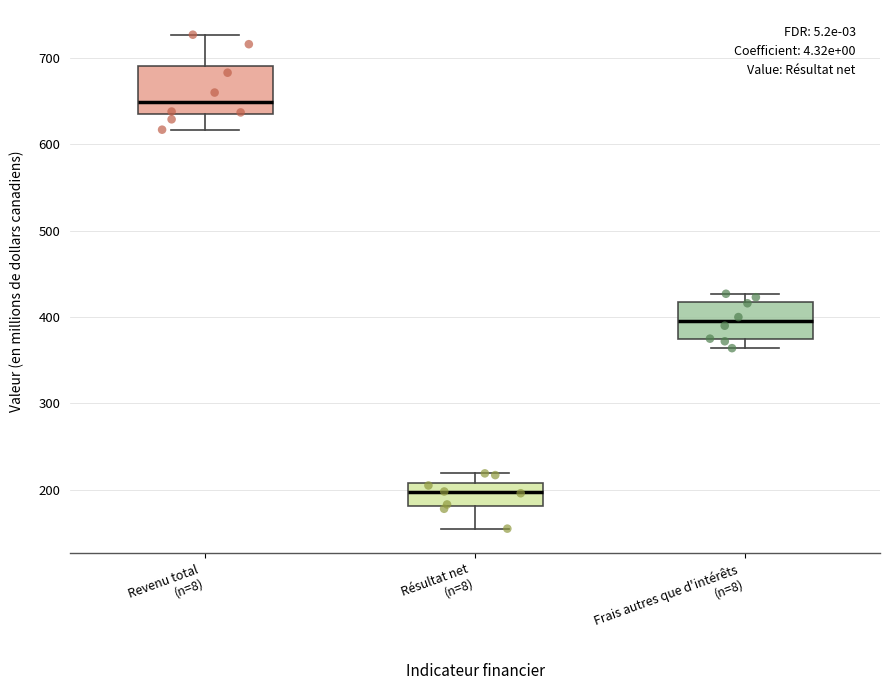

Reading left to right, read every box against the y-axis: the position of its median line, the range the box covers, and the ends of its whiskers. The values are not printed on the chart, so give them approximately, as read against the axis.

Revenu total (n=8): median 650, box 640 to 690, whiskers 620 to 730
Résultat net (n=8): median 200, box 180 to 210, whiskers 160 to 220
Frais autres que d'intérêts (n=8): median 400, box 370 to 420, whiskers 360 to 430